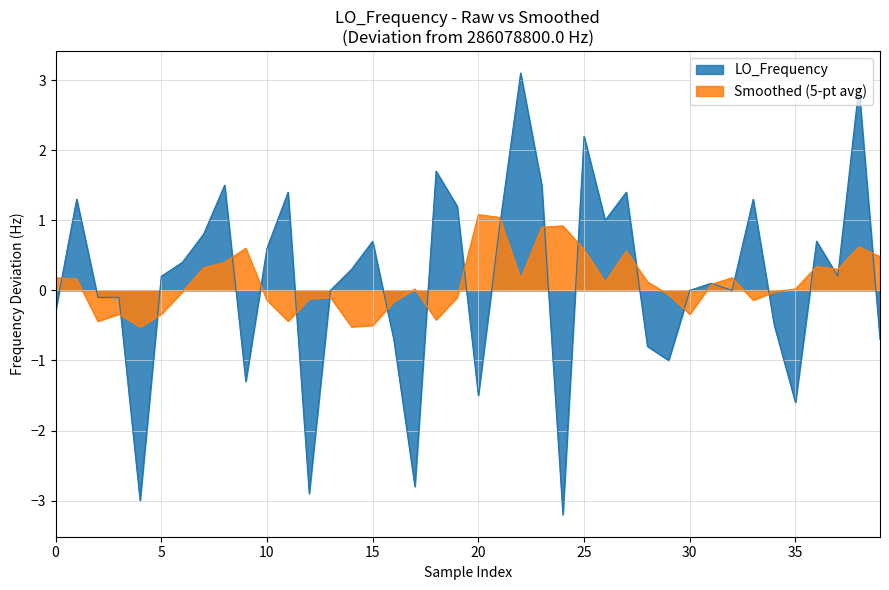

Which series has the largest range (max minus min)?

LO_Frequency